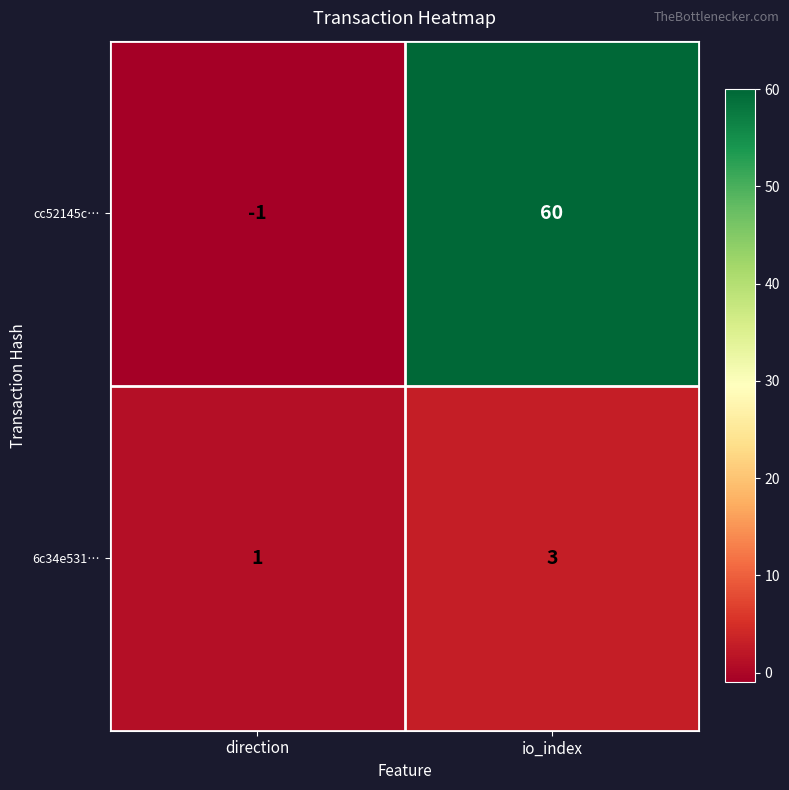

Which series has the largest total across all categories?

cc52145c…